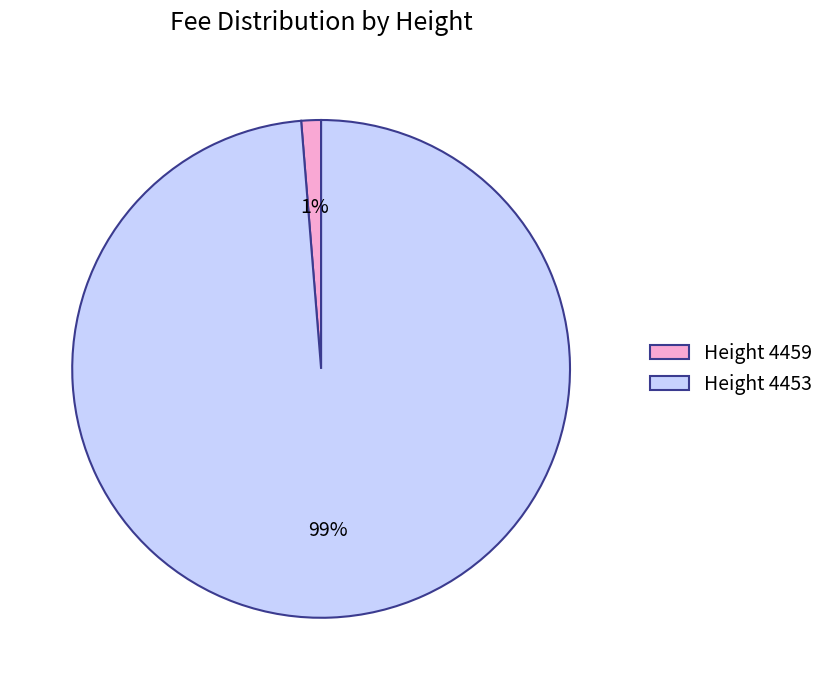

To the nearest percent, what percentage of the pie is Height 4453?

99%